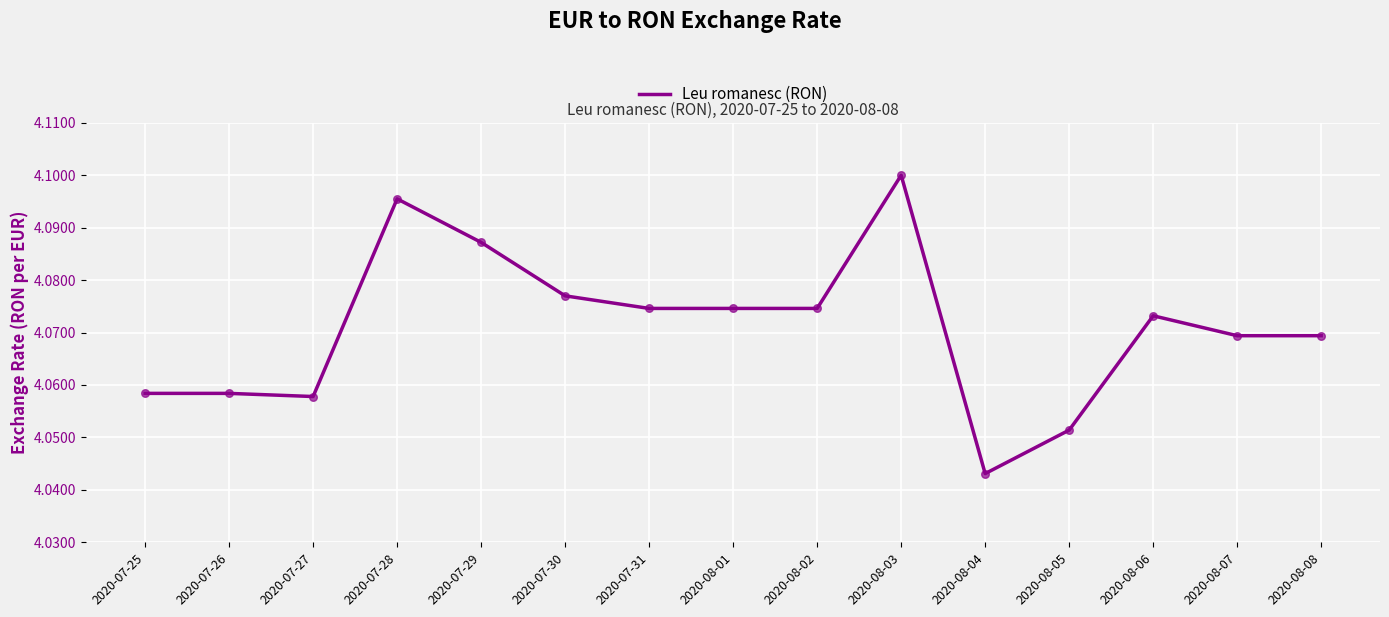

Approximately how many times larger is the value at 2020-08-04 compared to 2020-08-02?

1.0